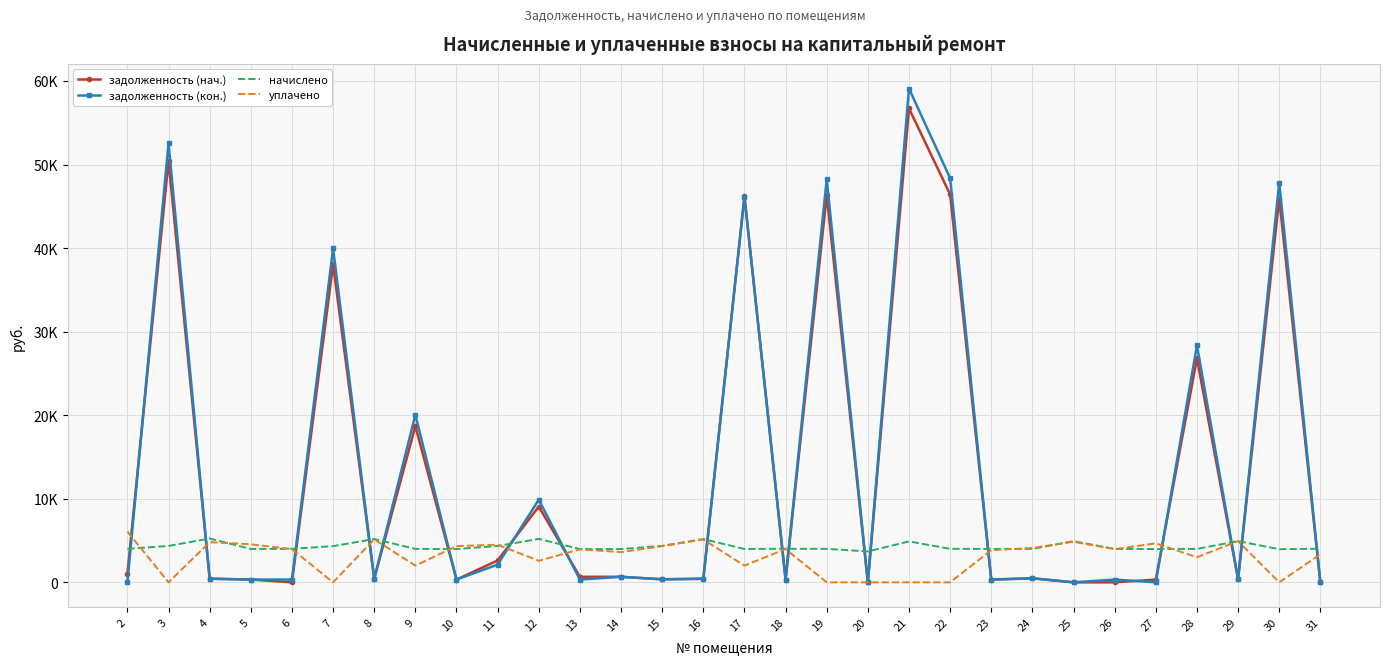

What are all the series names shown in the legend?

задолженность (нач.), задолженность (кон.), начислено, уплачено